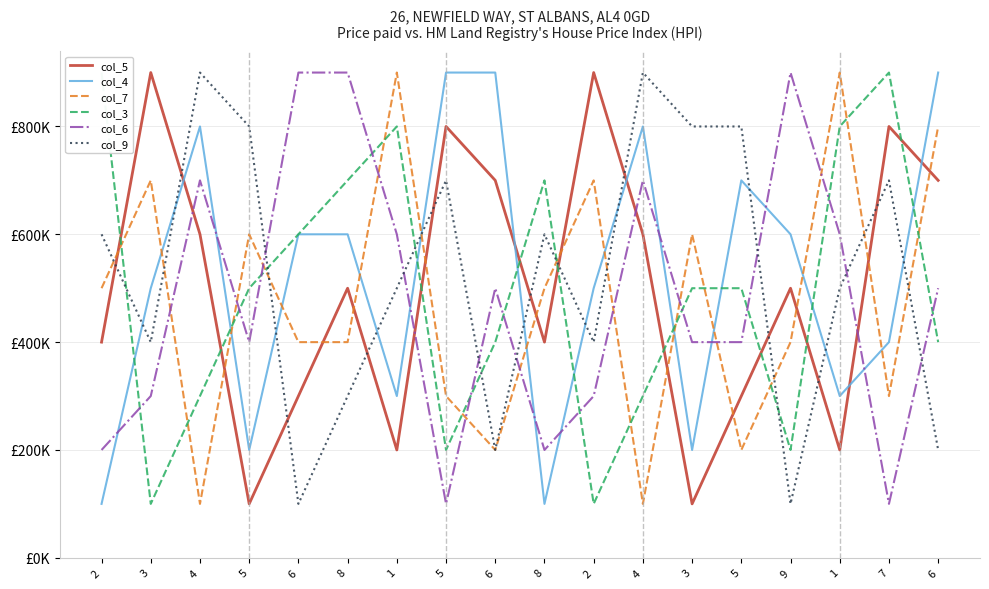

Reading left to right, list all the values displayed in this chart.

col_5: 2=400000	3=900000	4=600000	5=100000	6=300000	8=500000	1=200000	5=800000	6=700000	8=400000	2=900000	4=600000	3=100000	5=300000	9=500000	1=200000	7=800000	6=700000
col_4: 2=100000	3=500000	4=800000	5=200000	6=600000	8=600000	1=300000	5=900000	6=900000	8=100000	2=500000	4=800000	3=200000	5=700000	9=600000	1=300000	7=400000	6=900000
col_7: 2=500000	3=700000	4=100000	5=600000	6=400000	8=400000	1=900000	5=300000	6=200000	8=500000	2=700000	4=100000	3=600000	5=200000	9=400000	1=900000	7=300000	6=800000
col_3: 2=900000	3=100000	4=300000	5=500000	6=600000	8=700000	1=800000	5=200000	6=400000	8=700000	2=100000	4=300000	3=500000	5=500000	9=200000	1=800000	7=900000	6=400000
col_6: 2=200000	3=300000	4=700000	5=400000	6=900000	8=900000	1=600000	5=100000	6=500000	8=200000	2=300000	4=700000	3=400000	5=400000	9=900000	1=600000	7=100000	6=500000
col_9: 2=600000	3=400000	4=900000	5=800000	6=100000	8=300000	1=500000	5=700000	6=200000	8=600000	2=400000	4=900000	3=800000	5=800000	9=100000	1=500000	7=700000	6=200000